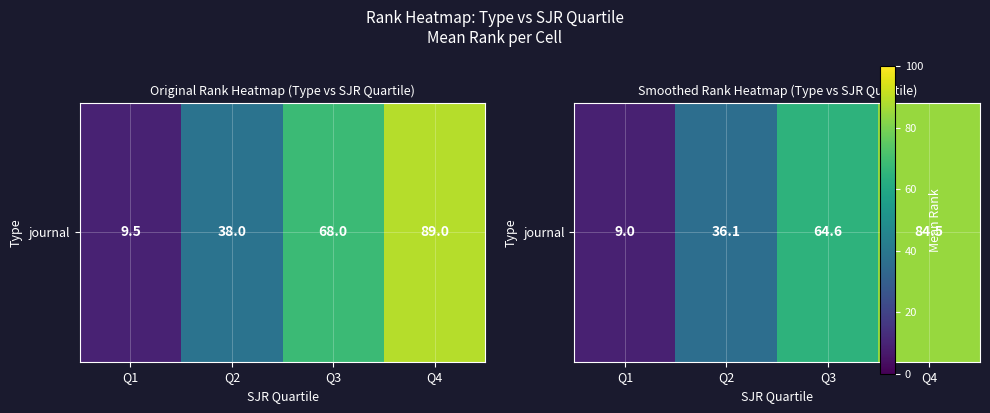

How many data points are above 64?

2